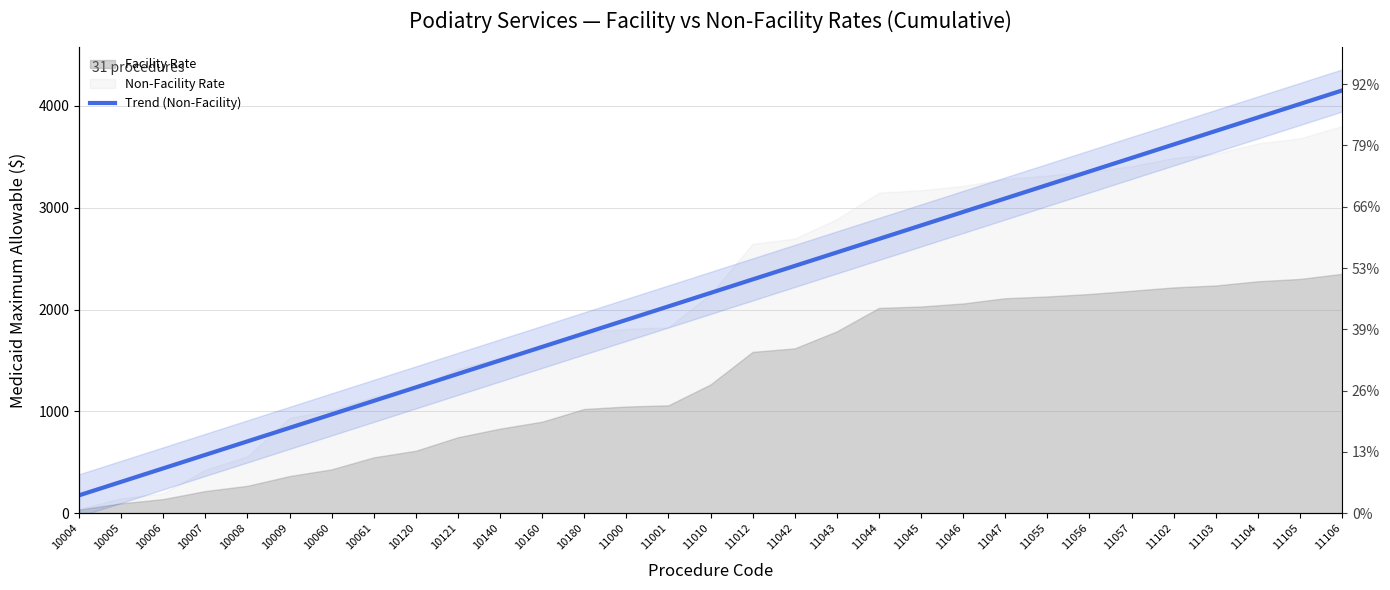

List the labels in order of value, smallest first.

10004, 10005, 10006, 10007, 10008, 10009, 10060, 10061, 10120, 10121, 10140, 10160, 10180, 11000, 11001, 11010, 11012, 11042, 11043, 11044, 11045, 11046, 11047, 11055, 11056, 11057, 11102, 11103, 11104, 11105, 11106